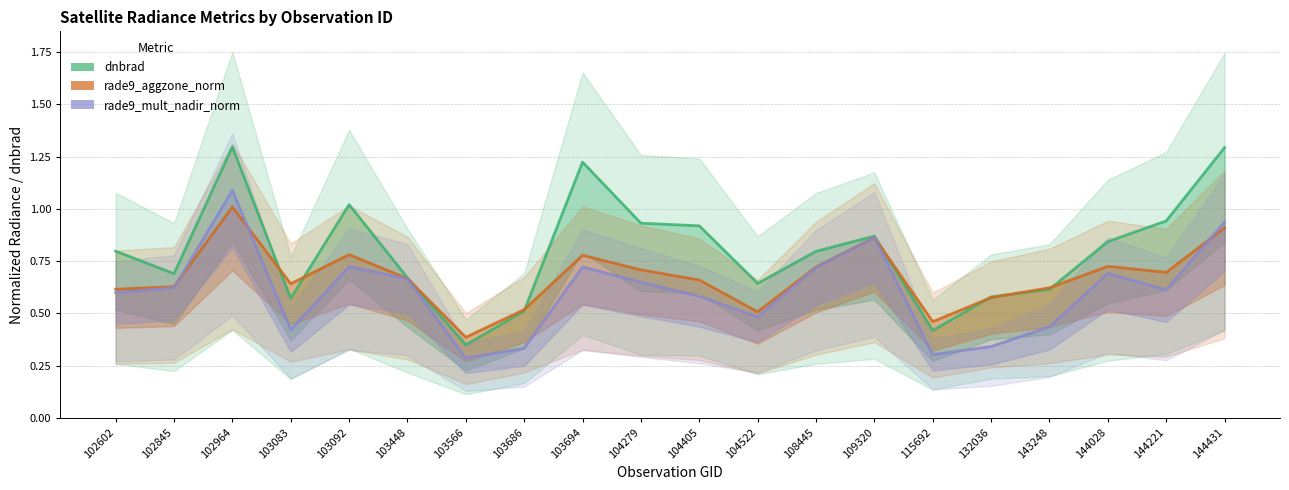

Which series has the largest total across all categories?

dnbrad